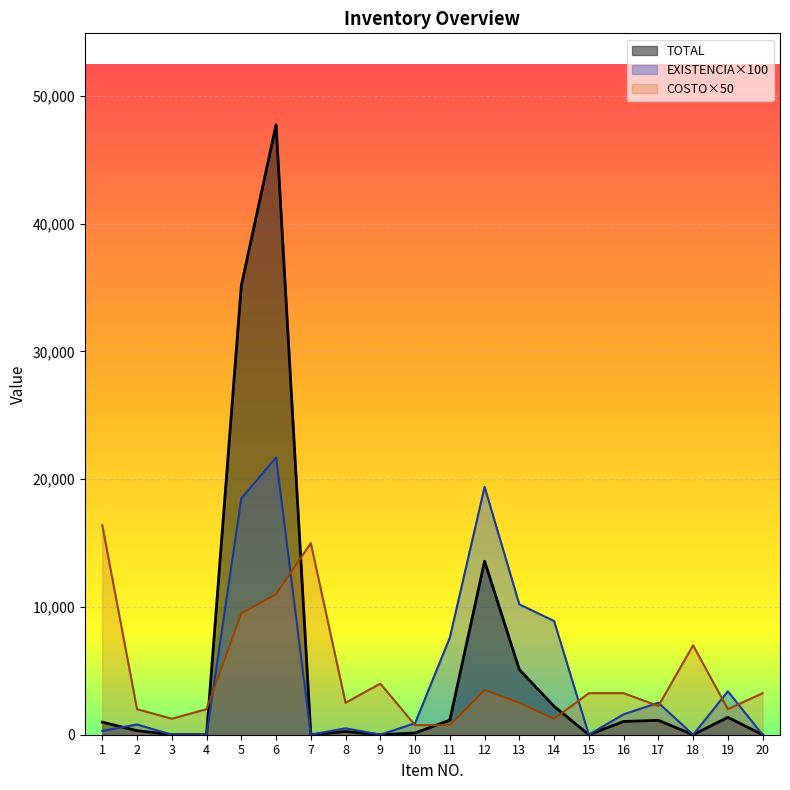

Which category has the lowest value in the EXISTENCIA series?

3